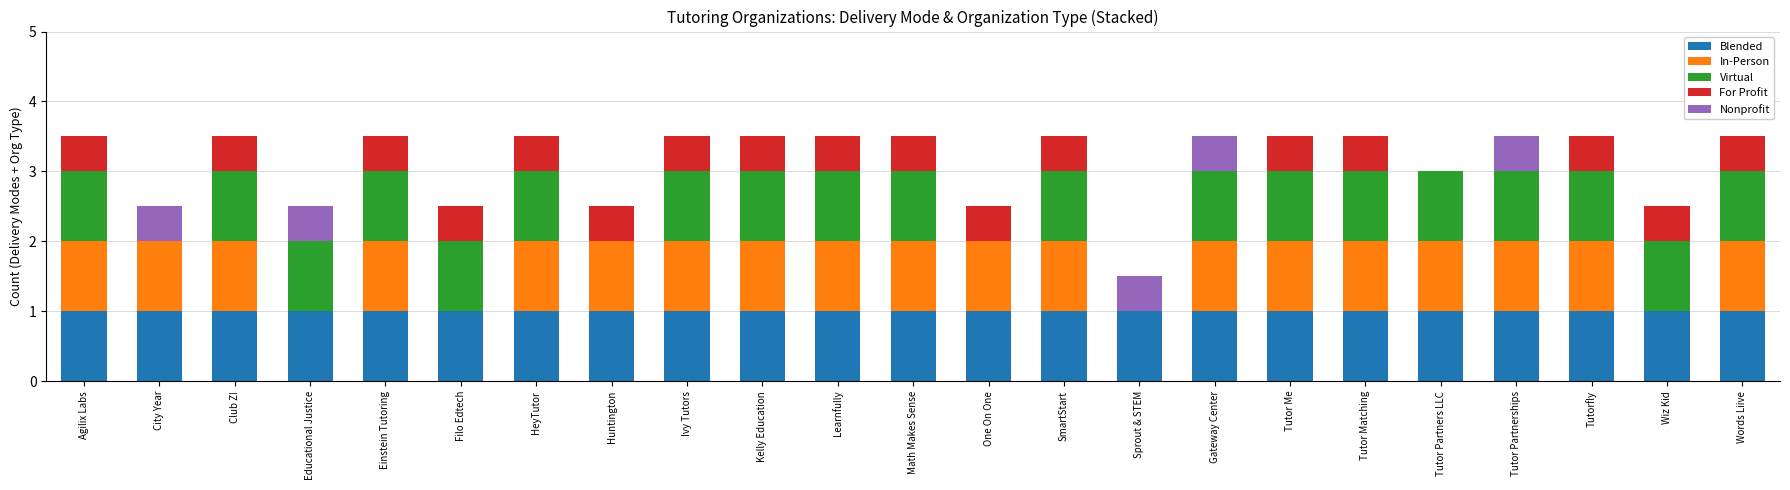

The value of Blended at Tutor Me is 1.4. True or false?

False